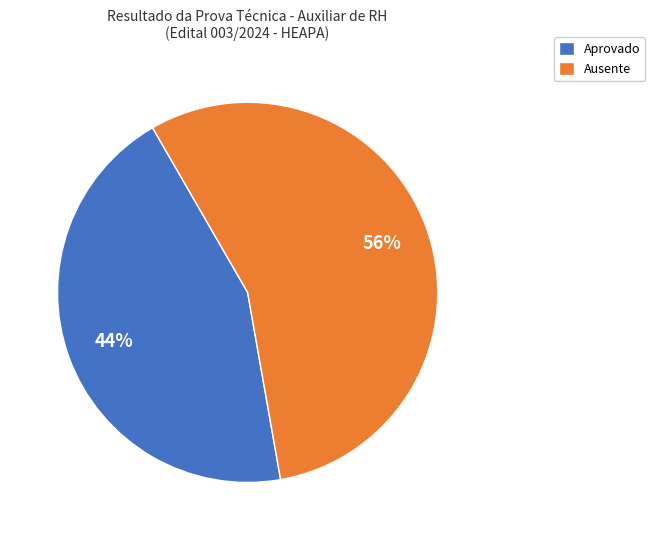

To the nearest percent, what percentage of the pie is Aprovado?

44%